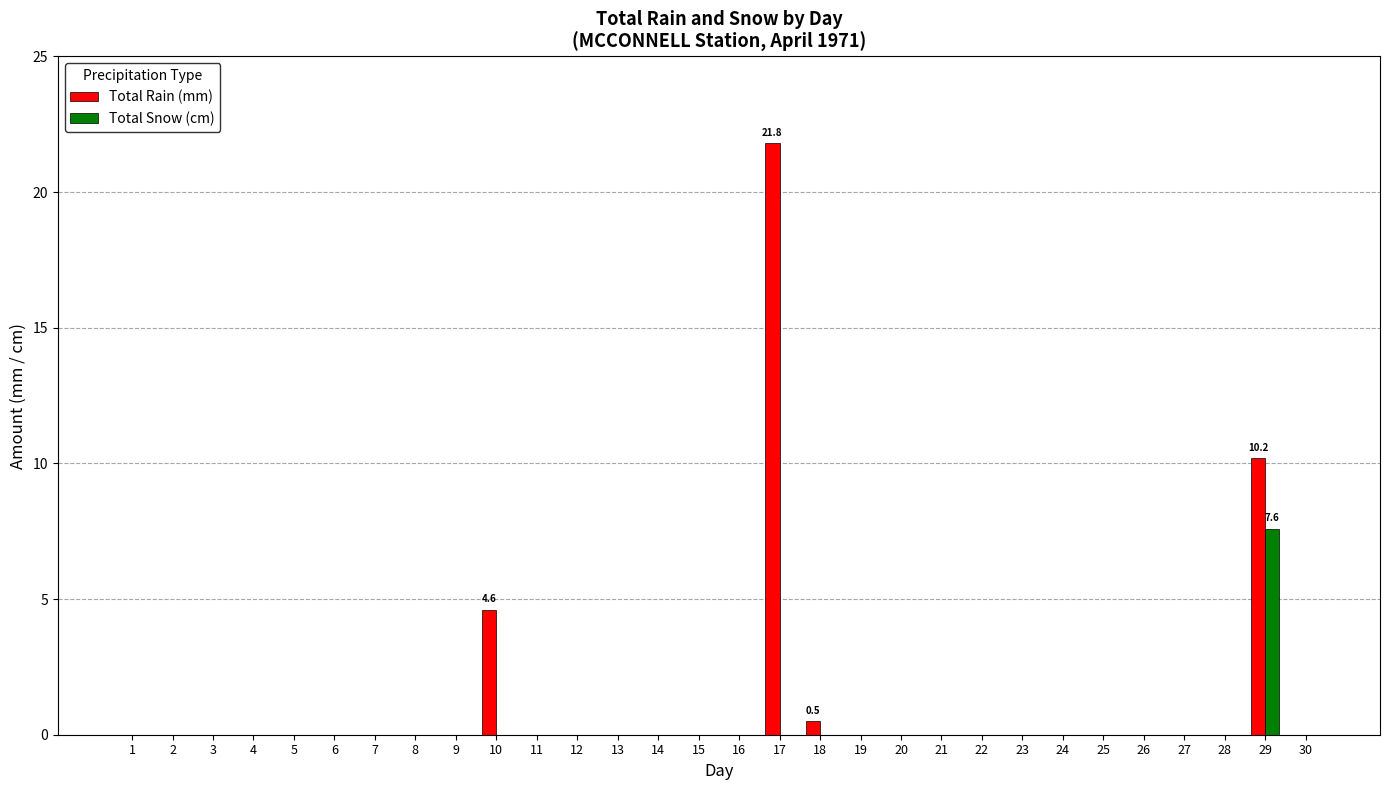

Are the bars grouped side by side (vs. stacked)?

Yes